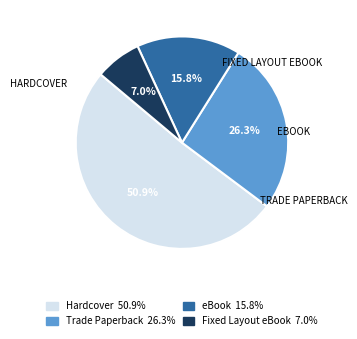

Approximately how many times larger is the value at Fixed Layout eBook compared to eBook?

0.4